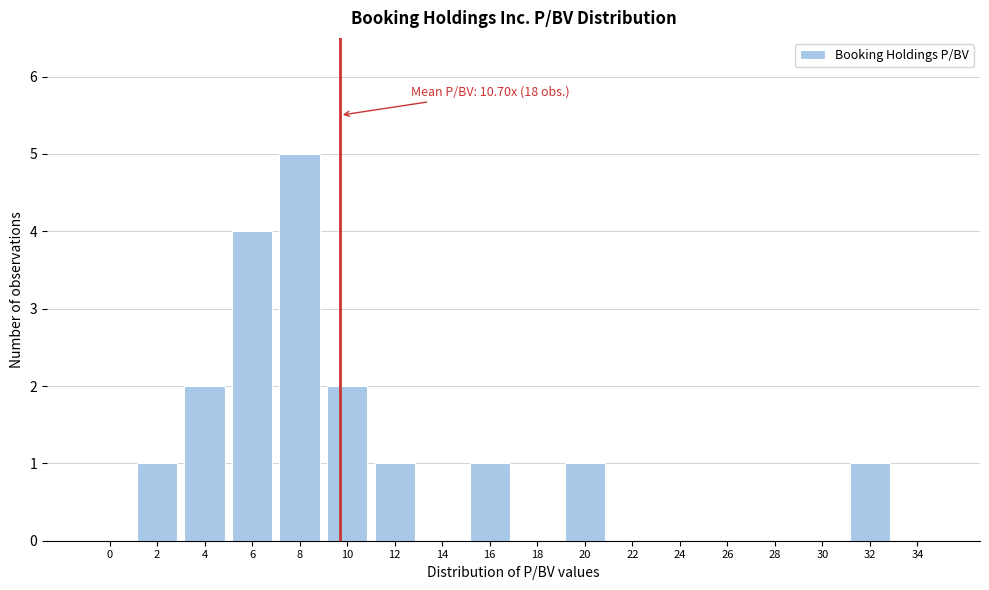

Reading left to right, what are all the values shown in this chart?

0=0	2=1	4=2	6=4	8=5	10=2	12=1	14=0	16=1	18=0	20=1	22=0	24=0	26=0	28=0	30=0	32=1	34=0